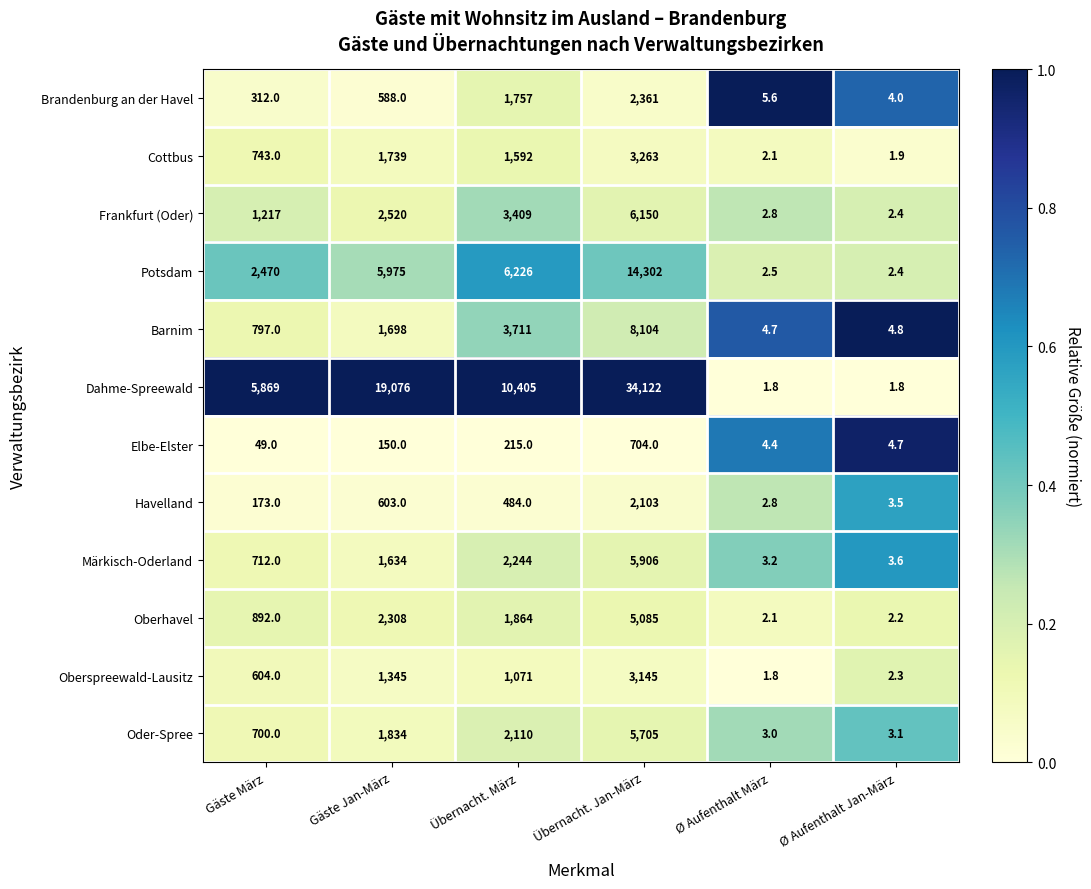

True or false: Havelland has a value of 805.9 at Übernacht. März.

False